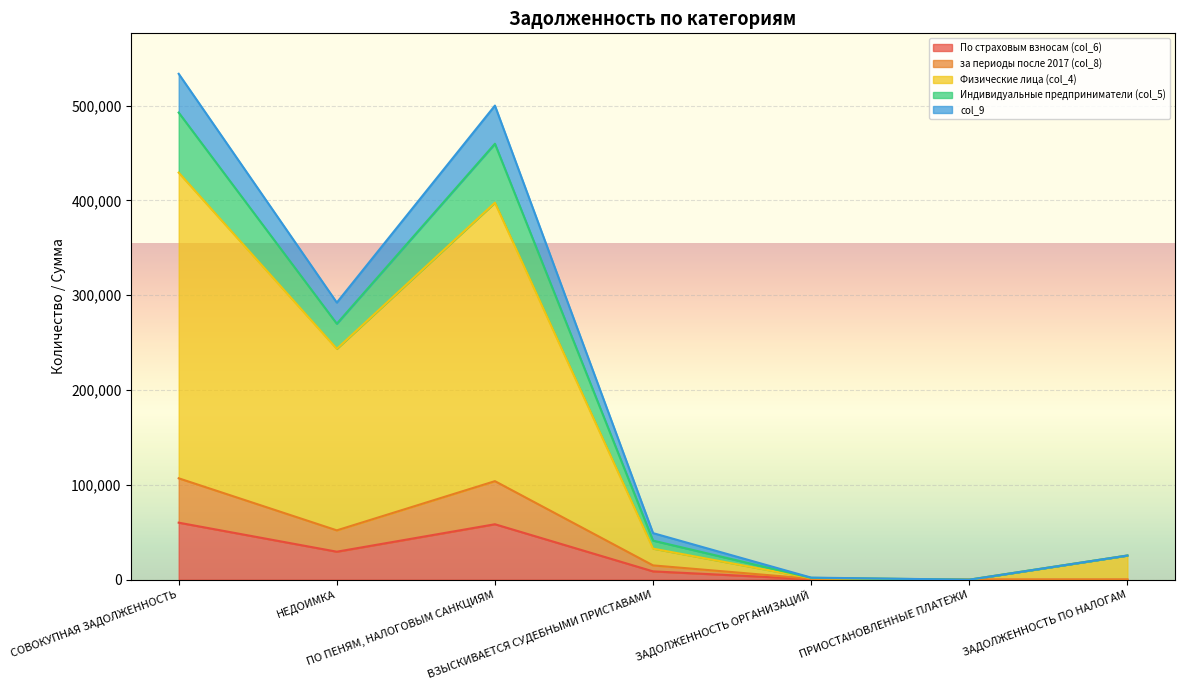

What is the difference between the highest and lowest values at ЗАДОЛЖЕННОСТЬ ПО НАЛОГАМ?

25457